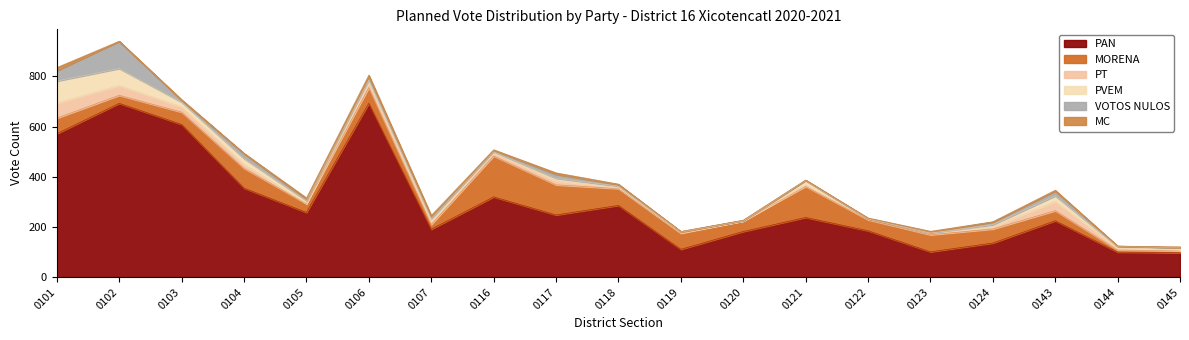

At which category does MORENA reach its first local valley?

0102